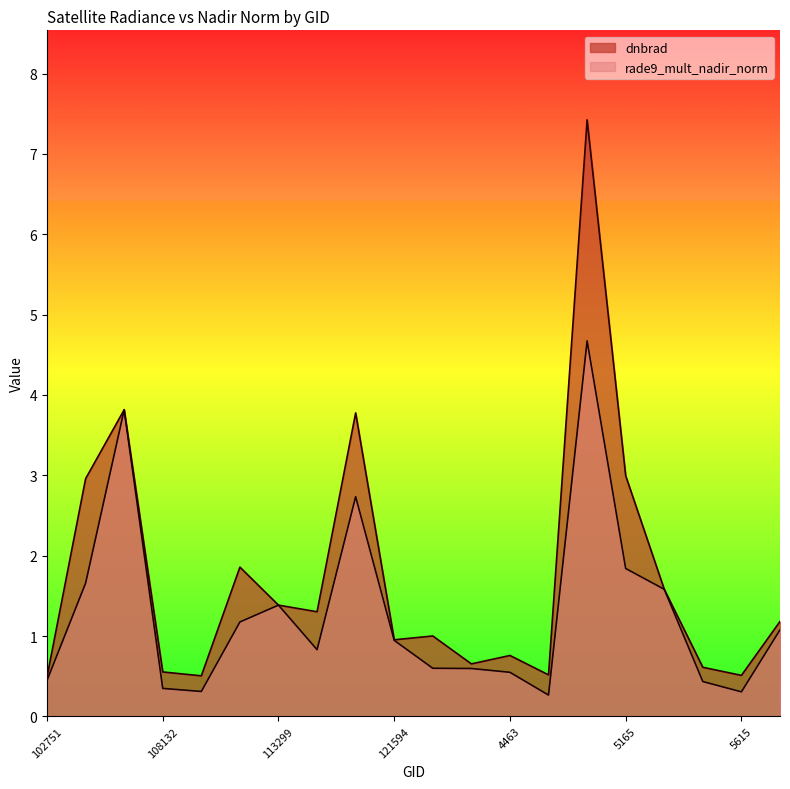

Between 4463 and 131704, which series saw the biggest shift?

rade9_mult_nadir_norm